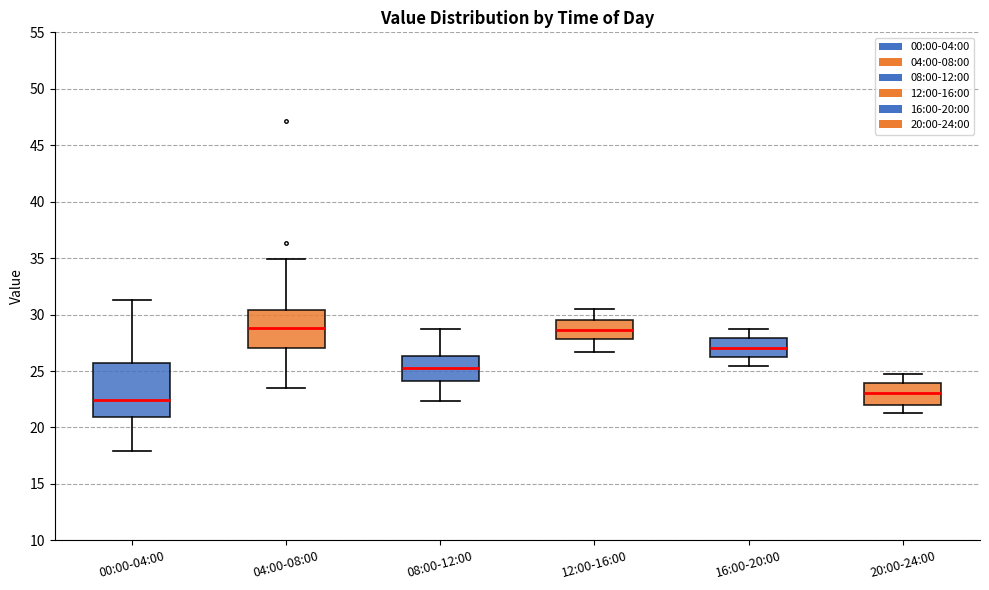

Which box's median line is the lowest?

00:00-04:00